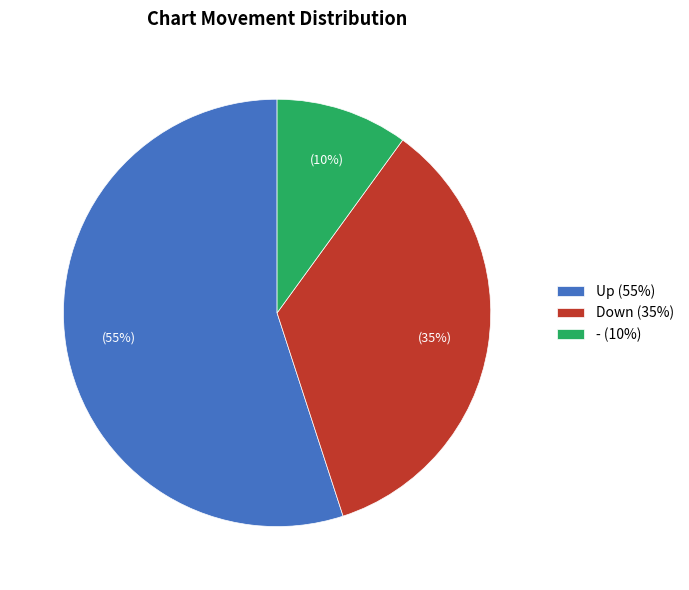

How many segments does this pie chart have?

3